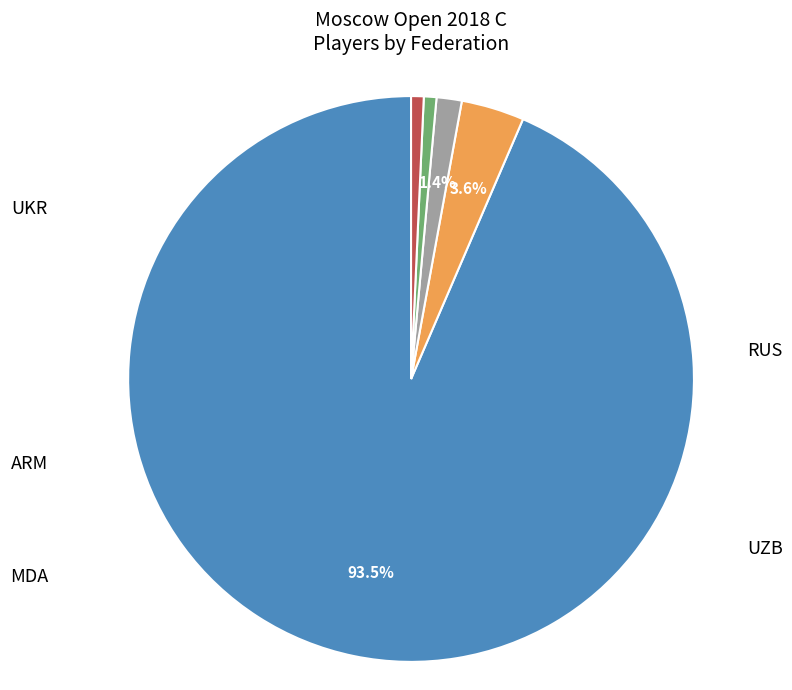

Does any single category account for the majority?

Yes